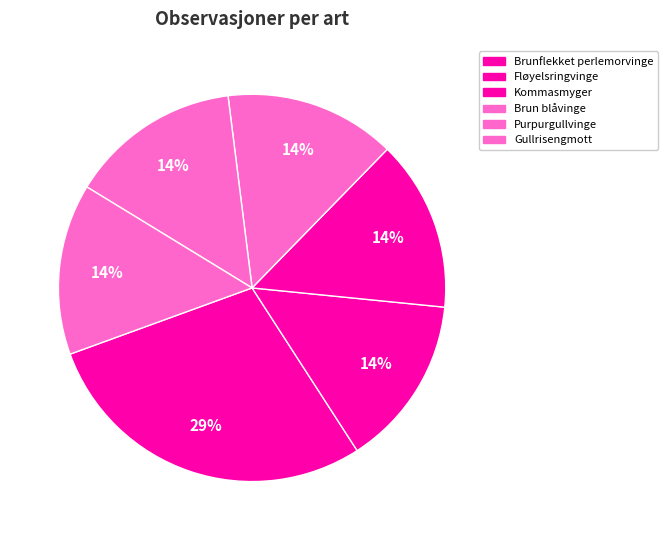

To the nearest percent, what is the difference between the largest and smallest slice percentages?

14%